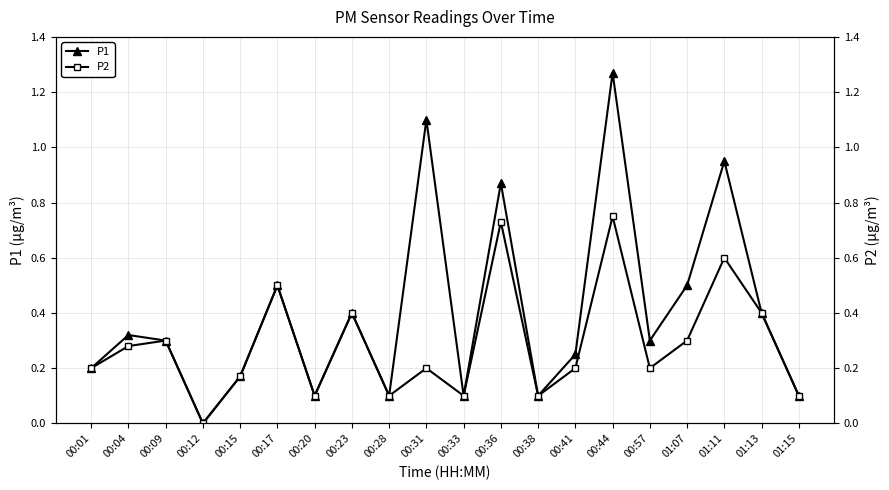

Does the chart have visible grid lines?

Yes